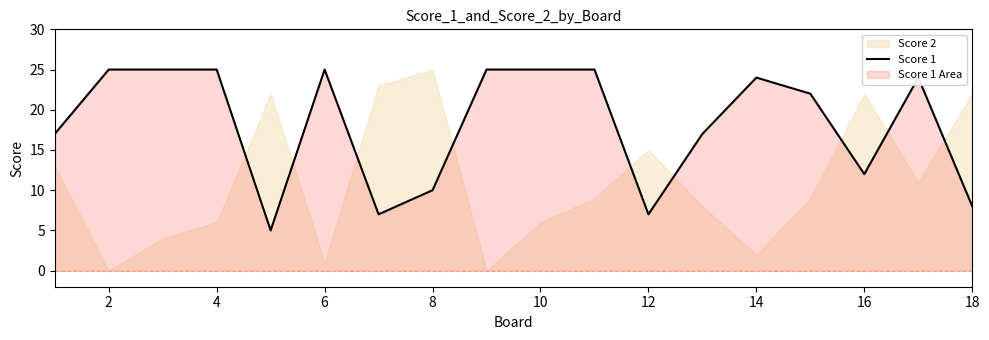

How many data points are less than 24?

9